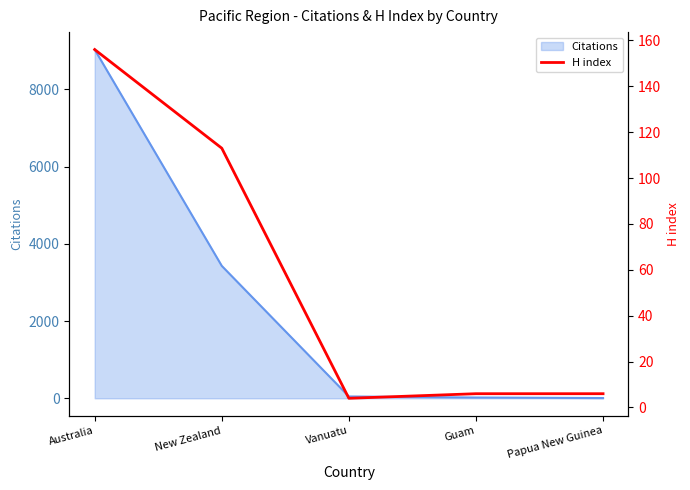

What is the highest value of the Citations series?

9035